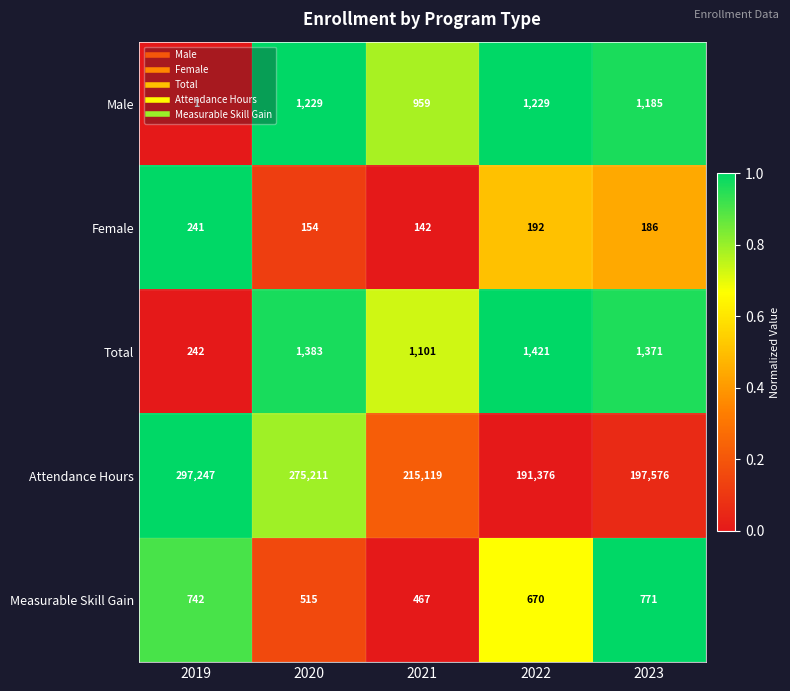

What is the spread (max minus min) of values at 2023?

197390